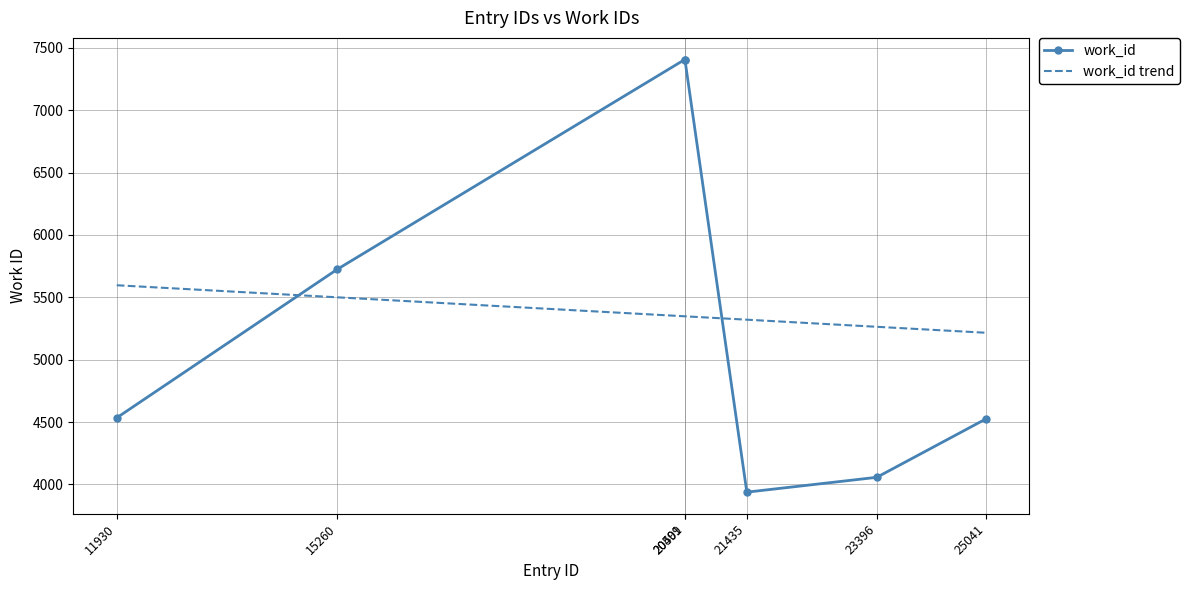

How many interior local valleys (lower than both neighbors) does the data have?

1